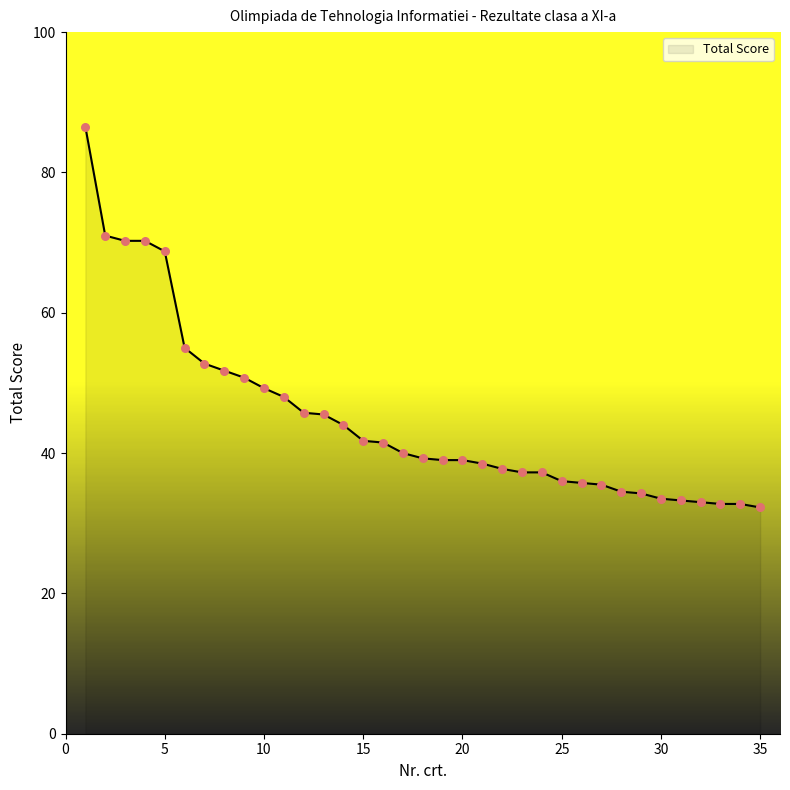

What is the greatest value displayed?

86.5